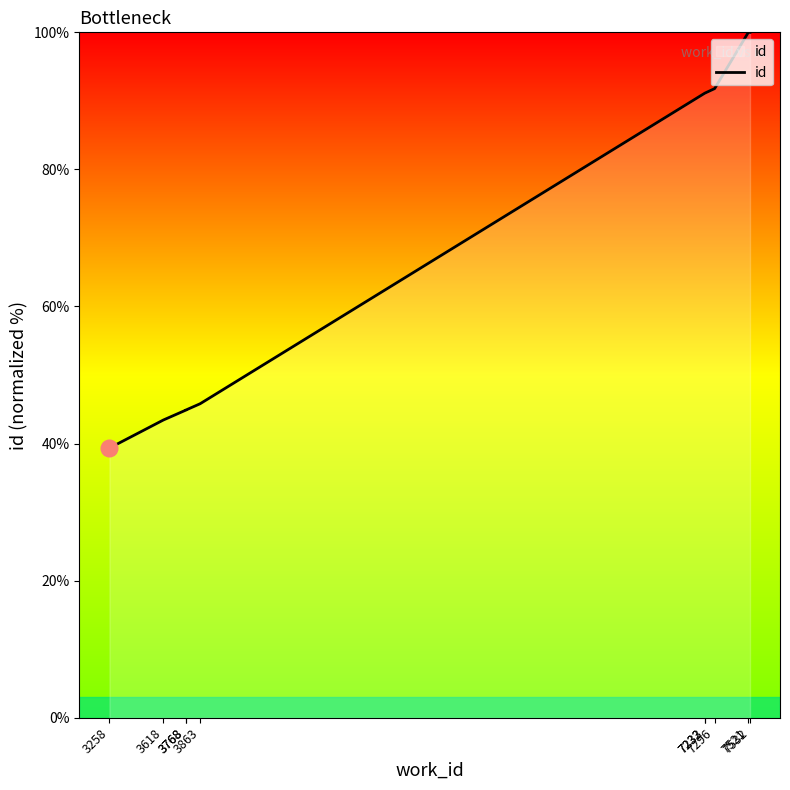

Which has a higher value, 3863 or 7296?

7296